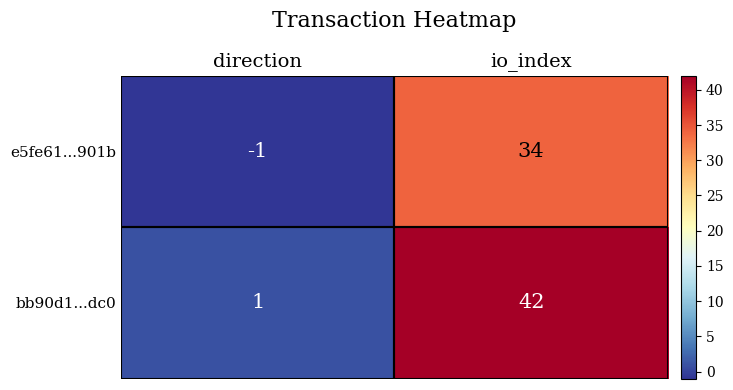

Read the bb90d1...dc0 value at io_index.

42